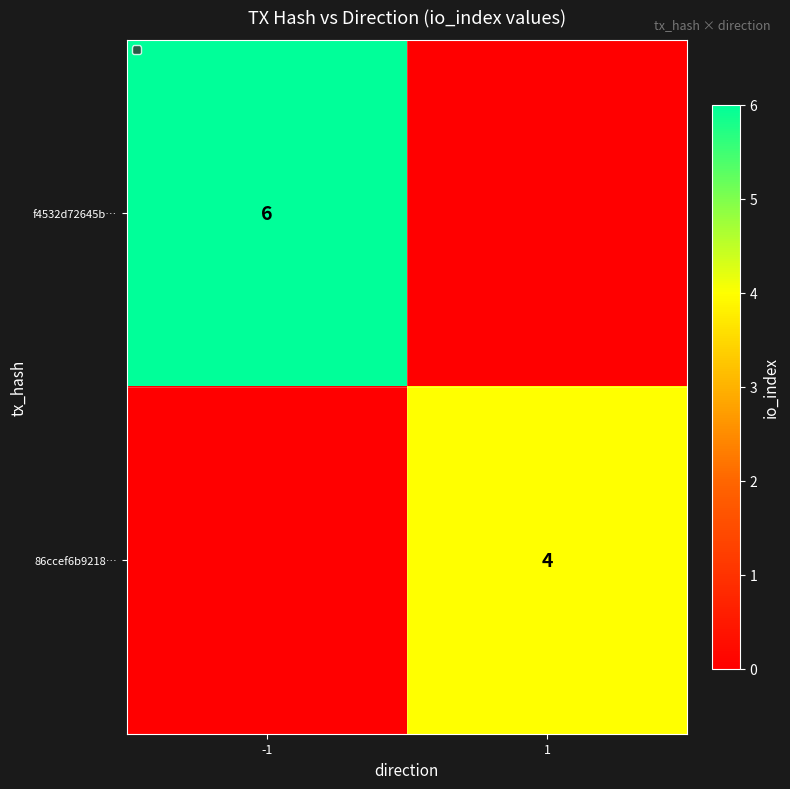

Is the value of f4532d72645b… at -1 greater than the value of 86ccef6b9218… at 1?

Yes